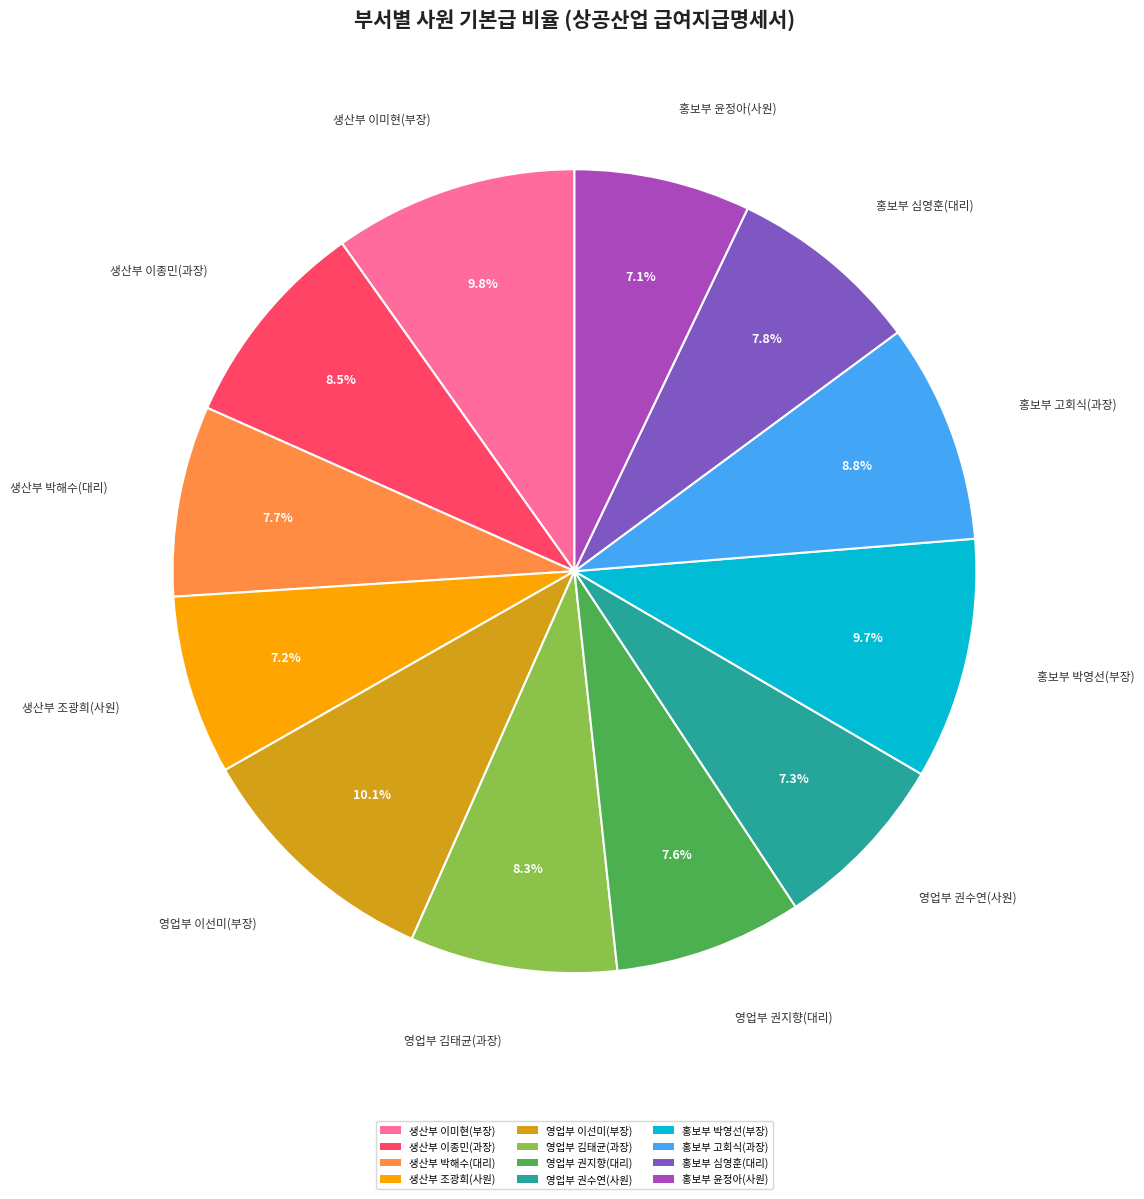

Is it true that 생산부 조광희(사원) is 22% of the pie?

False